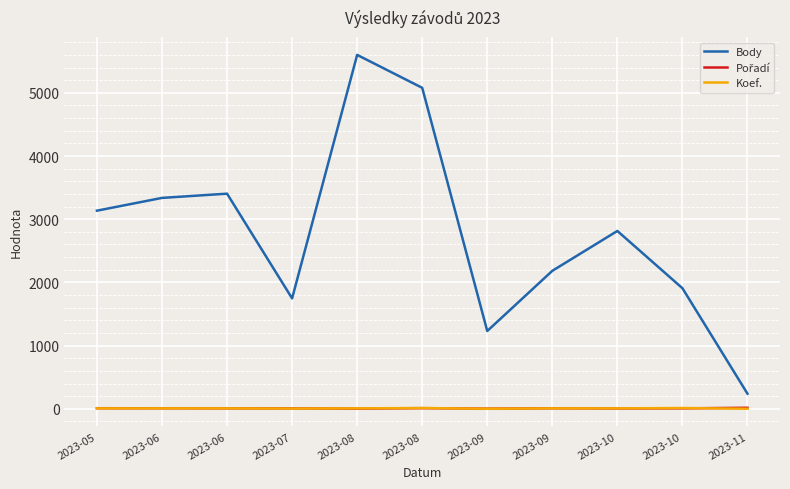

Does the chart have visible grid lines?

Yes